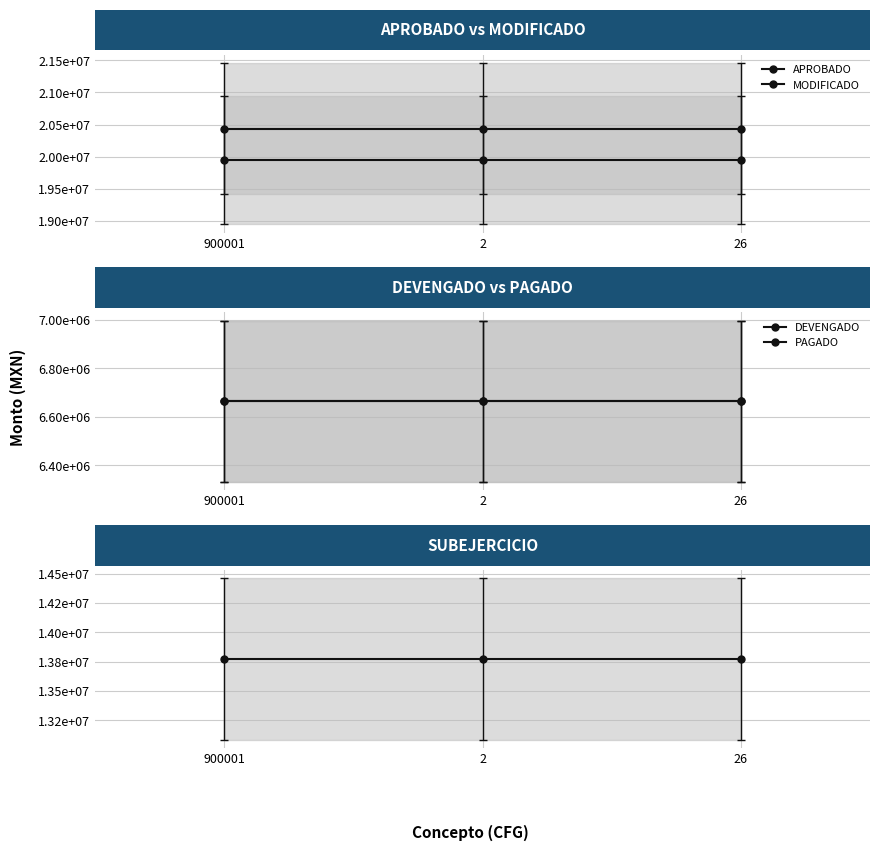

What is the total value across all series at 2?

67484072.7